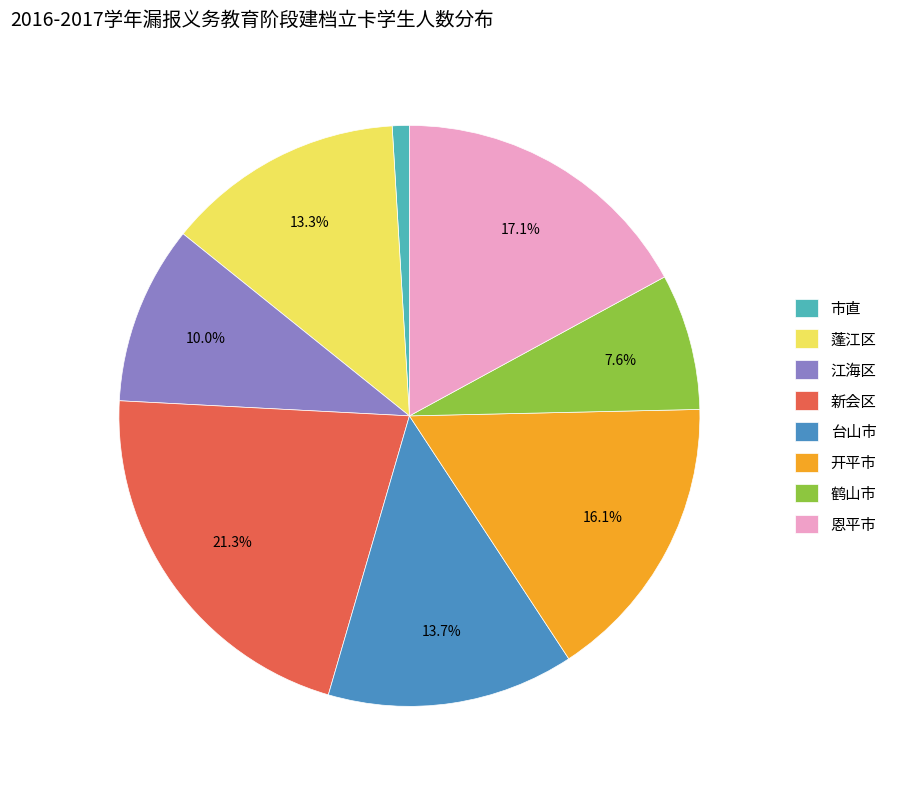

Is 新会区 the majority of the pie?

No